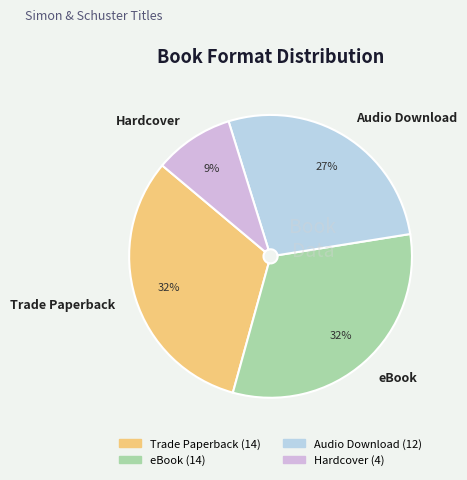

How many slices are in this pie chart?

4